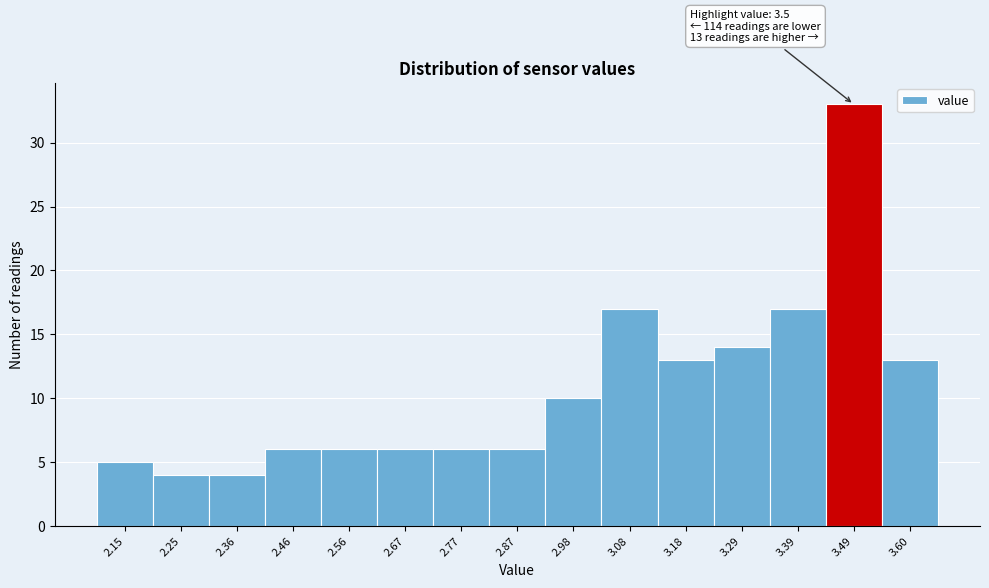

Reading right to left, list all the values displayed in this chart.

13	33	17	14	13	17	10	6	6	6	6	6	4	4	5